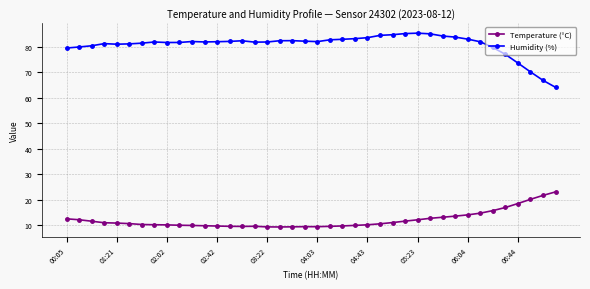

What is the sum of all Humidity (%) values?

3234.5